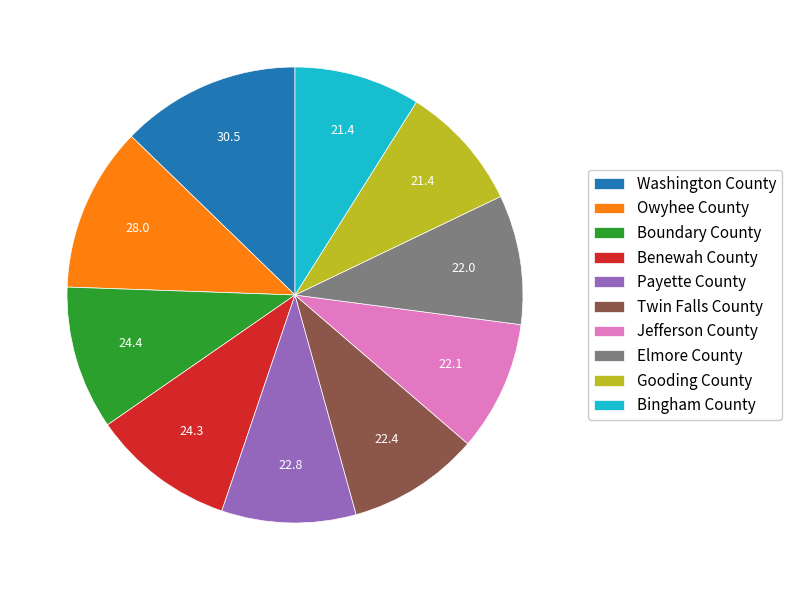

Which has a higher value, Owyhee County or Jefferson County?

Owyhee County